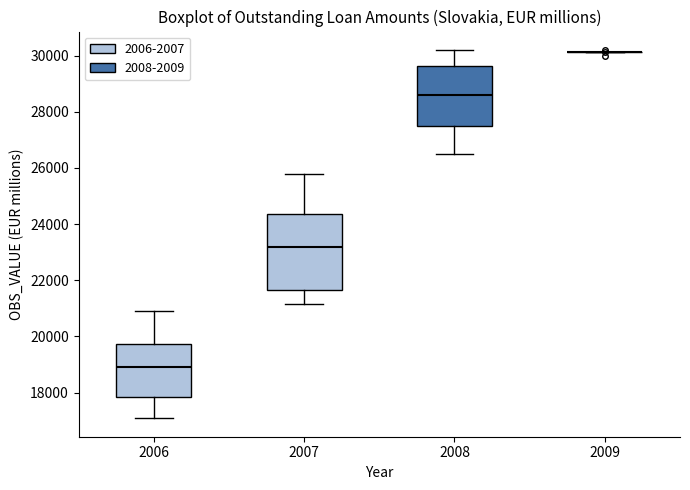

Reading left to right, transcribe this box plot: for each box, give where its median line is, the range the box spans, and where its two whiskers end, as read against the y-axis. The values are not printed on the chart, so give them approximately, as read against the axis.

2006: median 19000, box 17800 to 19800, whiskers 17000 to 20800
2007: median 23200, box 21600 to 24400, whiskers 21200 to 25800
2008: median 28600, box 27400 to 29600, whiskers 26400 to 30200
2009: box collapsed to a line at 30200, whiskers 30200 to 30200